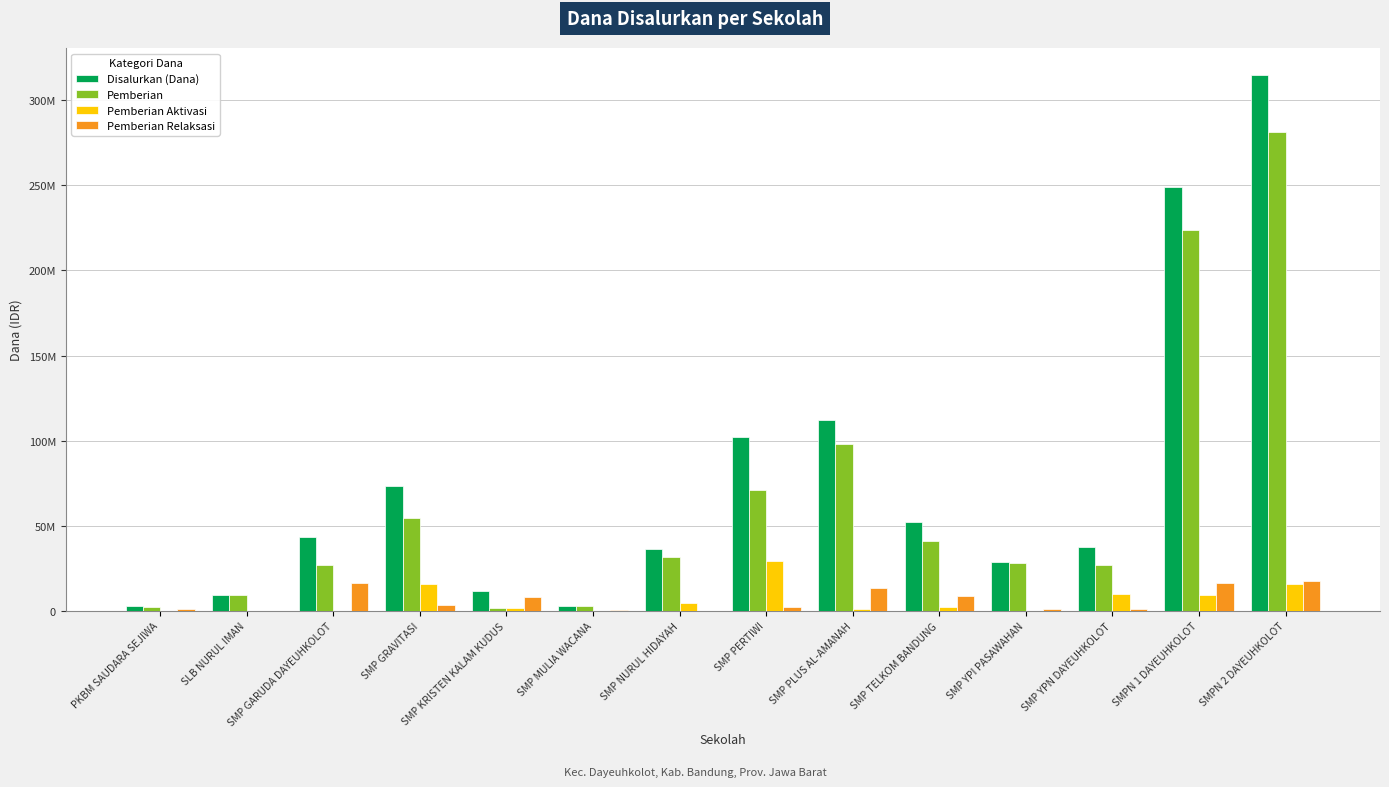

The Pemberian Aktivasi series shows 2250000 at SMP TELKOM BANDUNG. True or false?

True